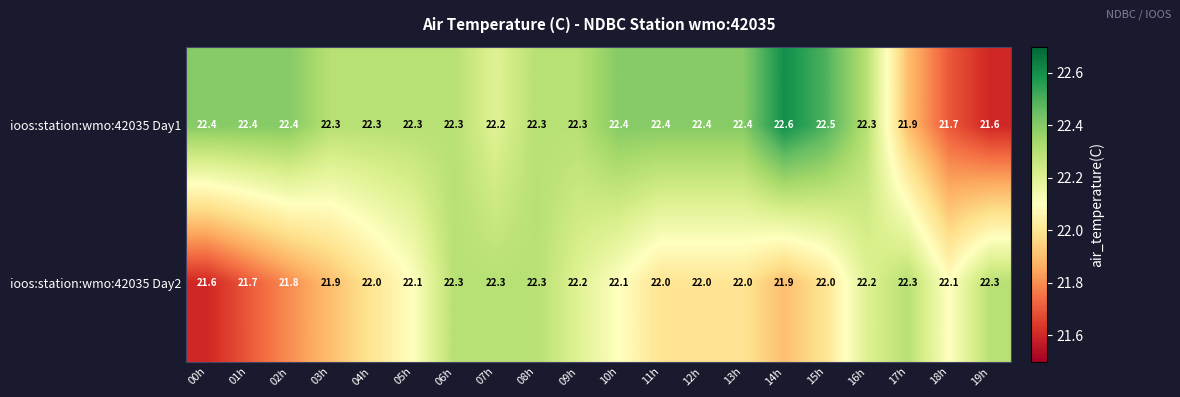

Between 01h and 02h, which series saw the biggest shift?

ioos:station:wmo:42035 Day2